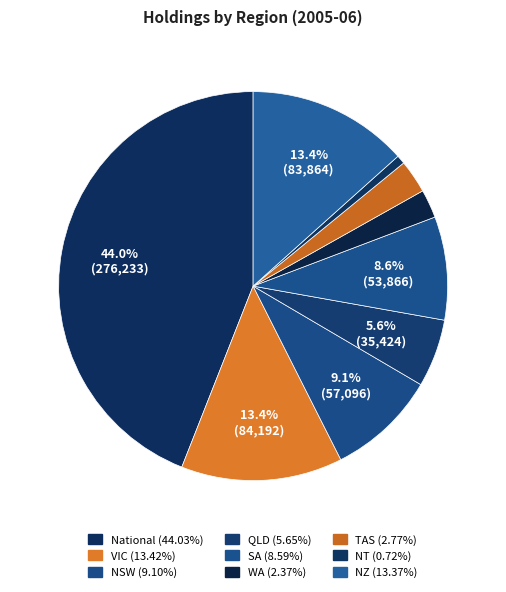

How many segments does this pie chart have?

9